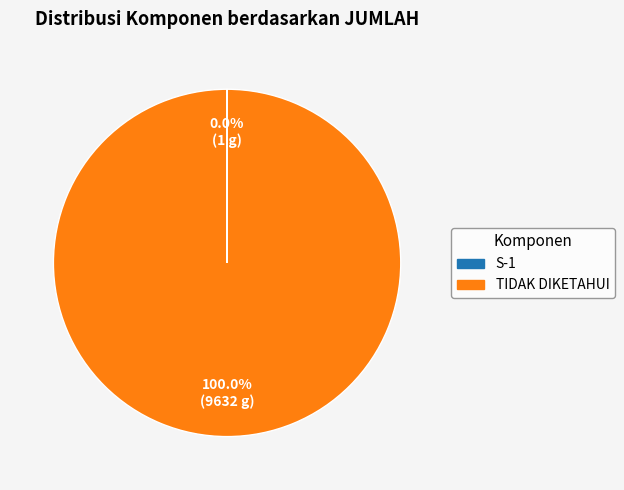

Which category has the biggest portion of the pie?

TIDAK DIKETAHUI